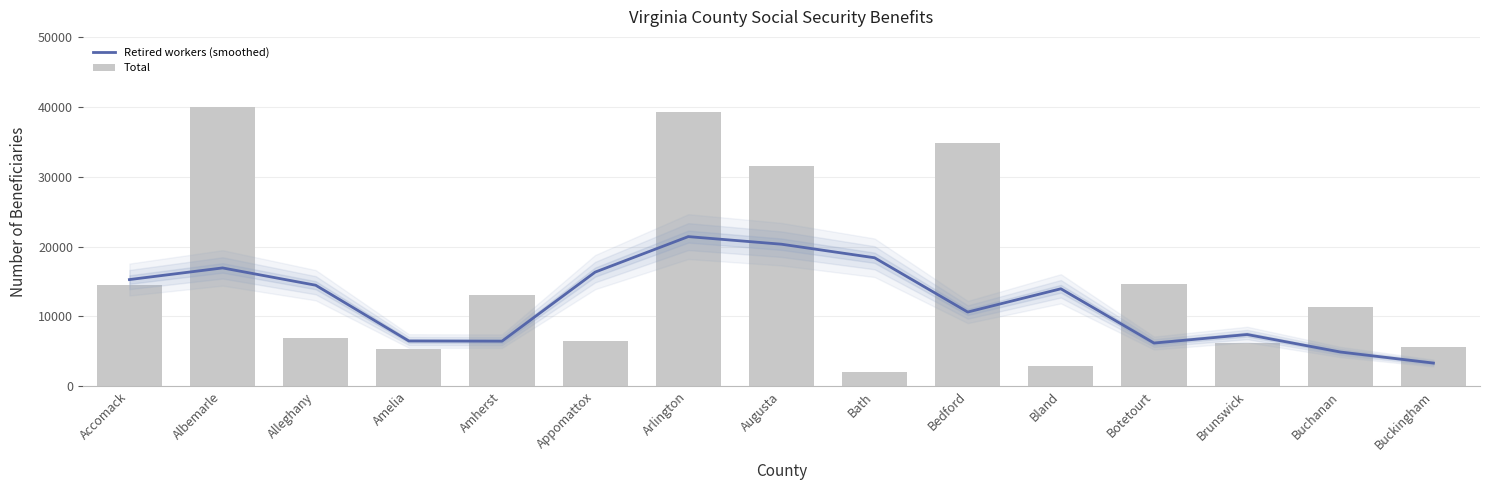

At Bath, list the series in order from largest to smallest.

Retired workers (smoothed), Total